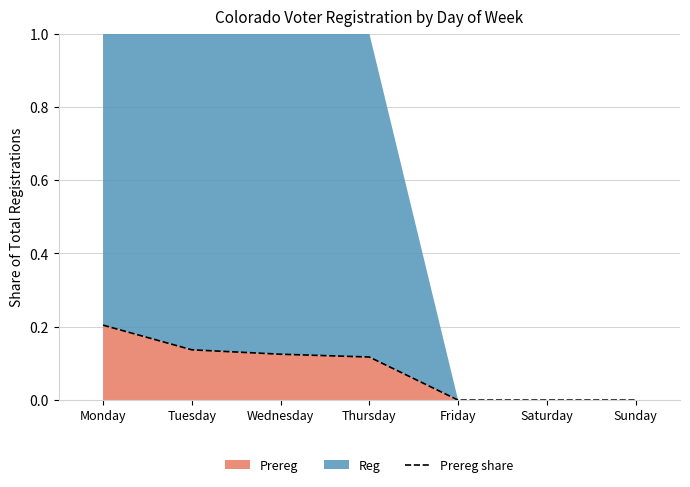

What is the value of the 2nd point from the left?

0.1